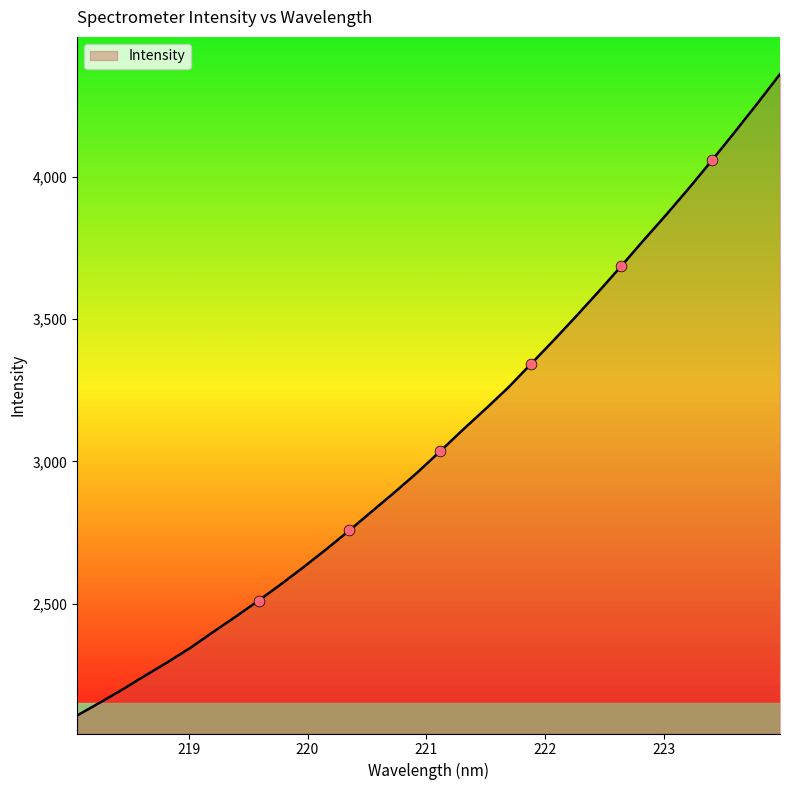

What is the smallest value displayed?

2107.5